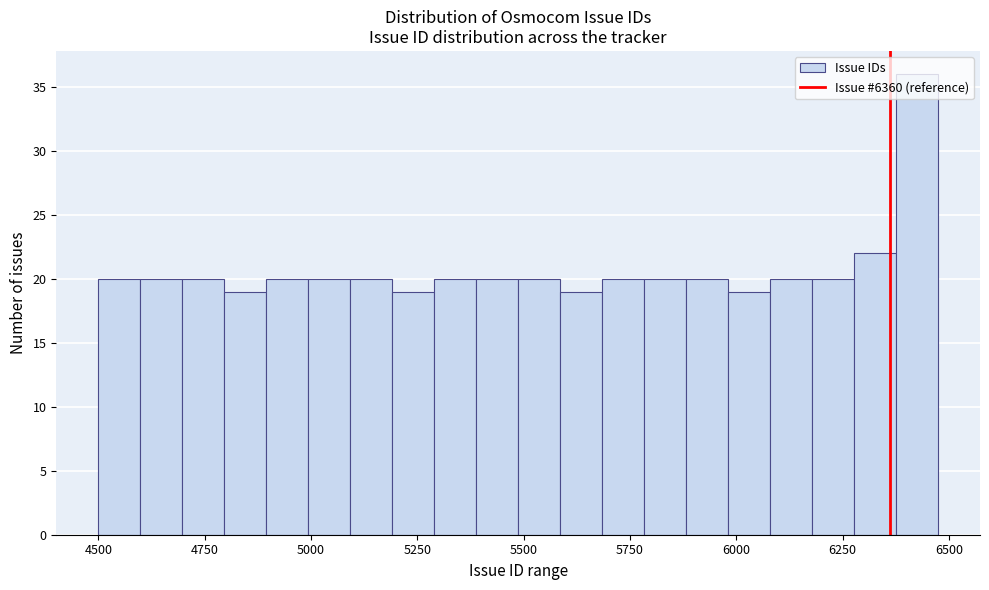

Around what value on the x-axis is the tallest bar? Give the approximate position of its centre, as read against the axis.

6400